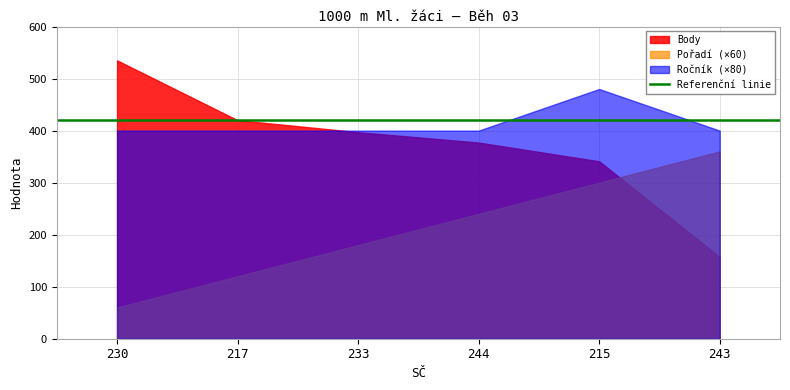

At which label is Body closest to 346?

215